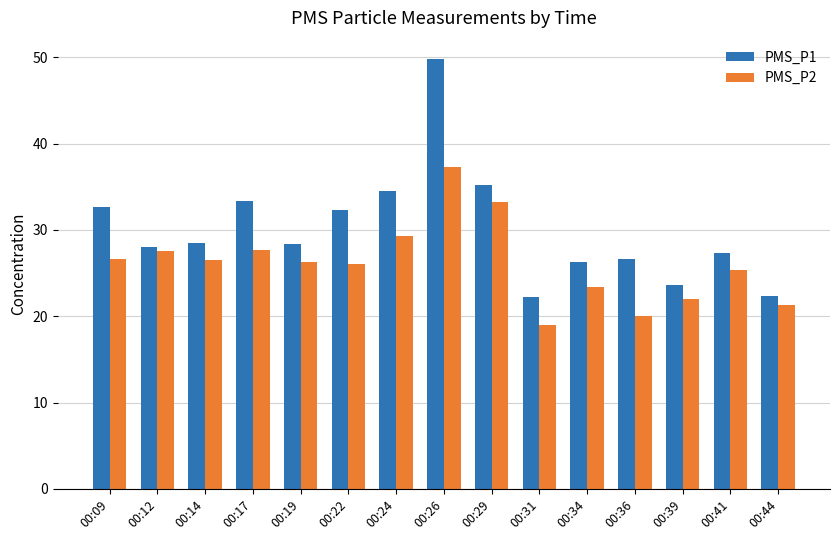

Read the PMS_P1 value at 00:17.

33.3